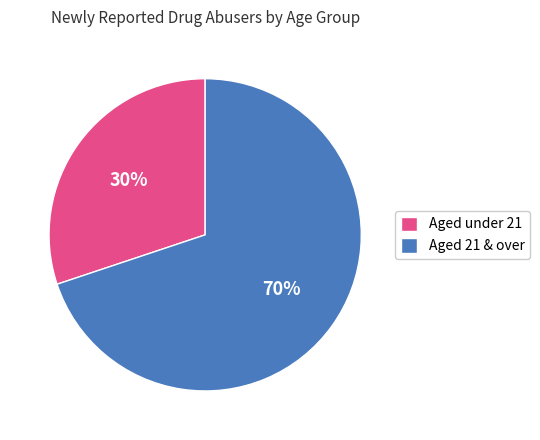

Rank the categories by value from highest to lowest.

Aged 21 & over, Aged under 21